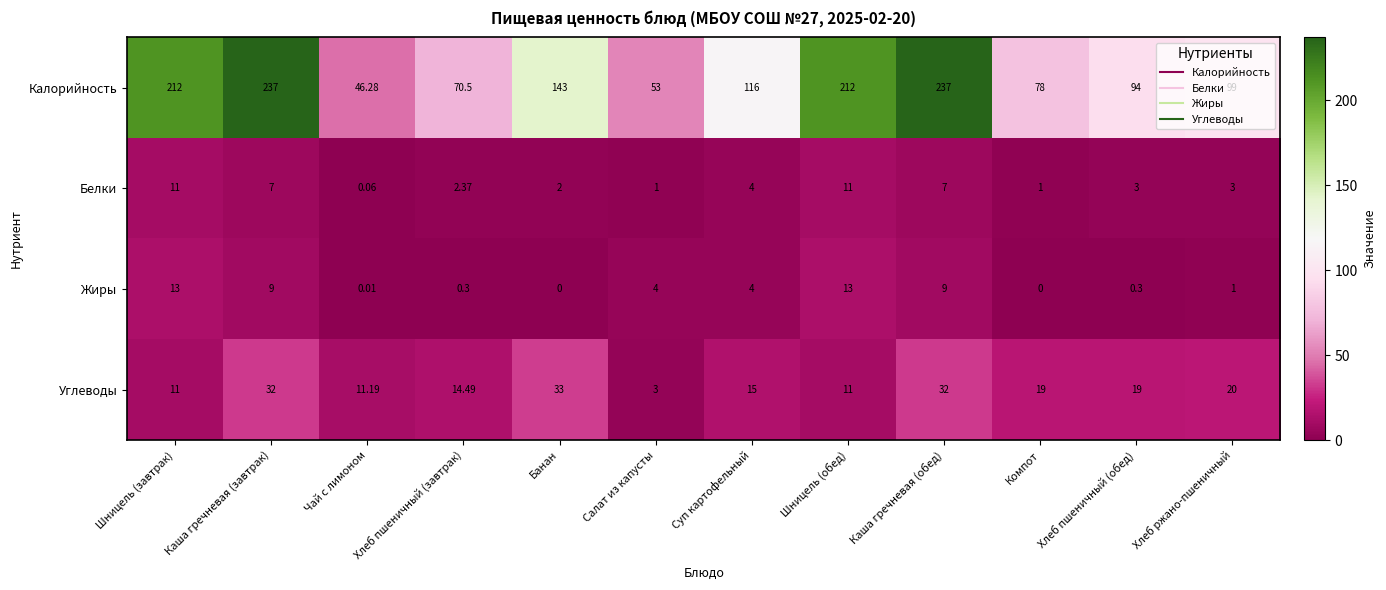

Which series has the largest total across all categories?

Калорийность